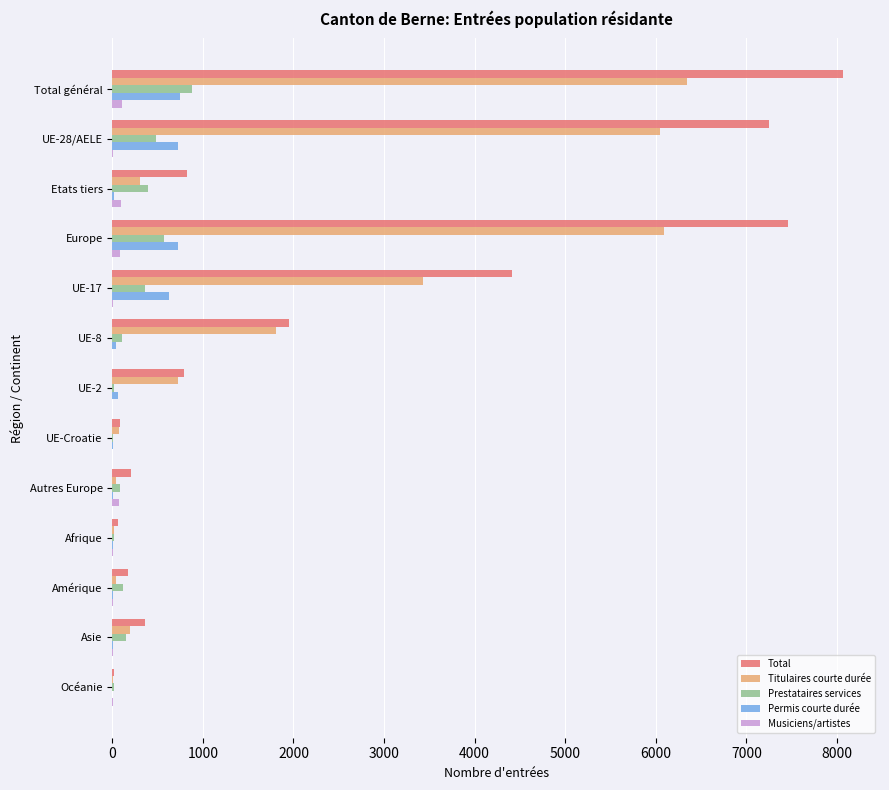

How many series are shown in this chart?

5